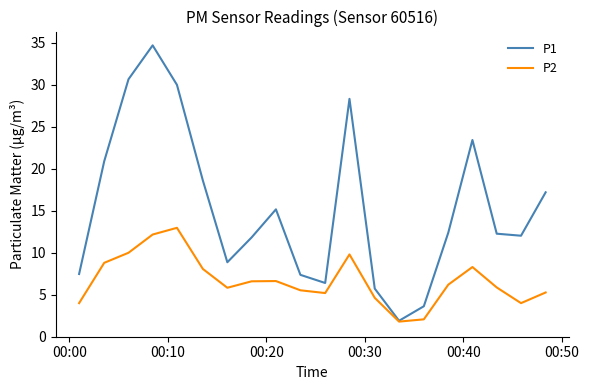

List the series in order of their overall mean, highest first.

P1, P2